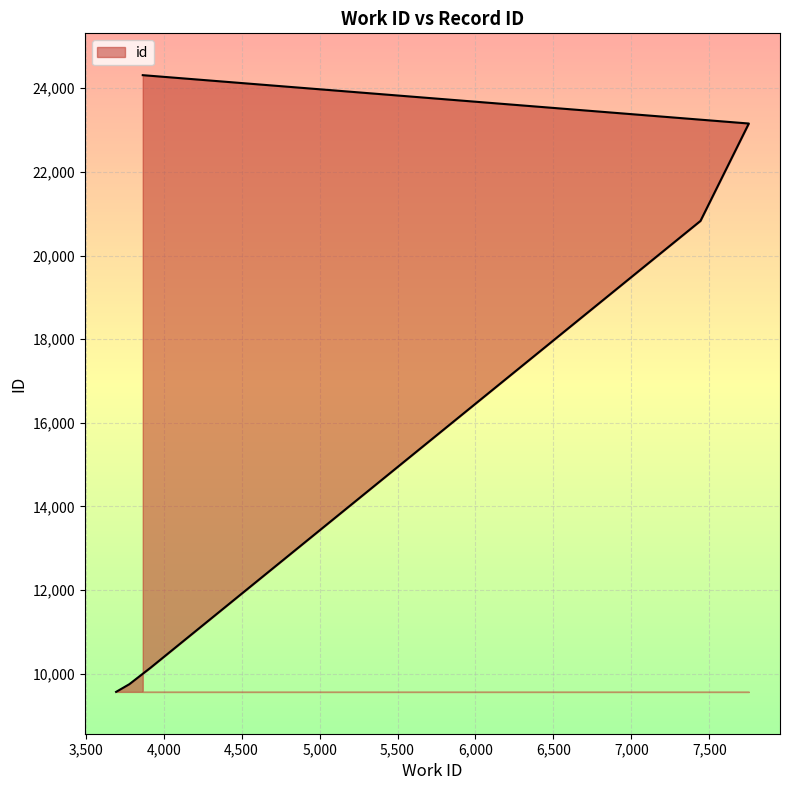

True or false: the data shows 9568 at 3695.

True